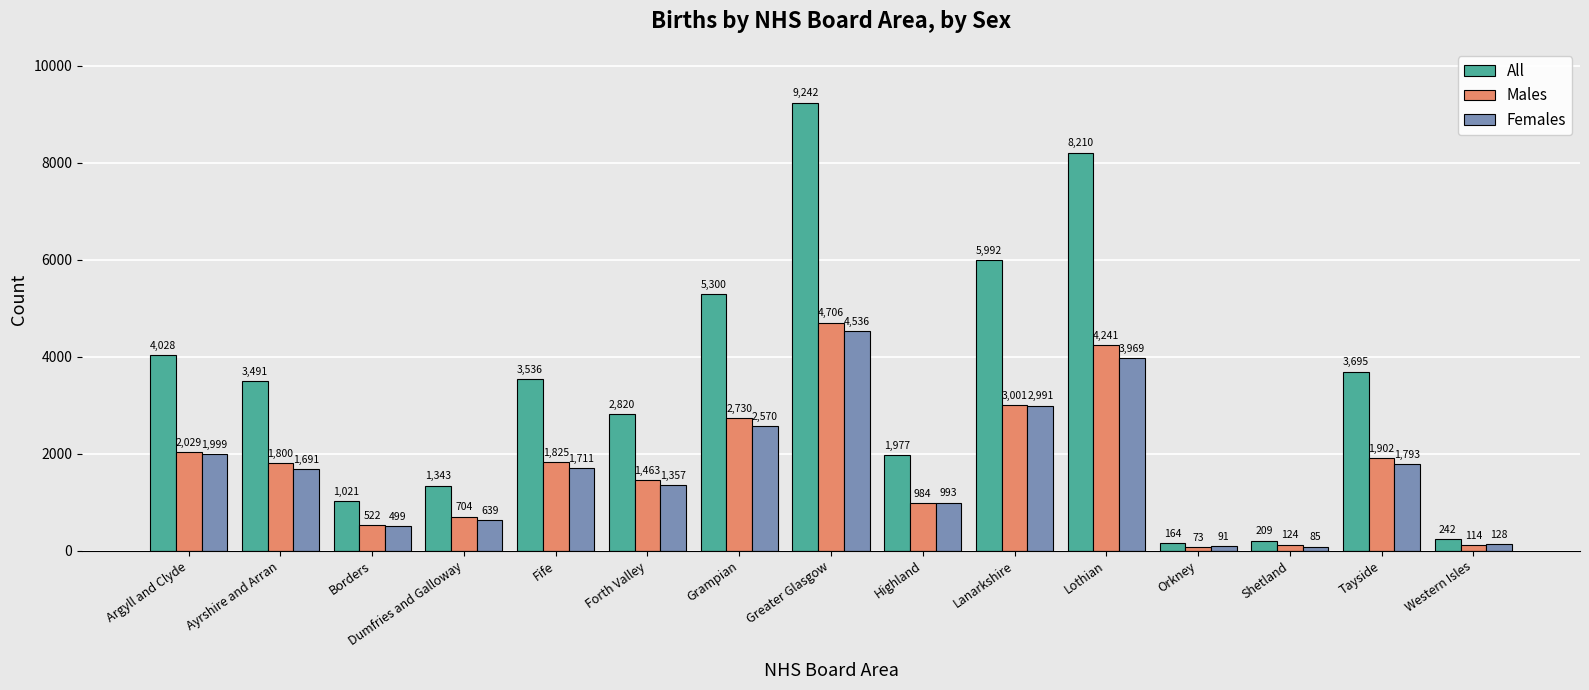

What is the lowest value of the All series?

164